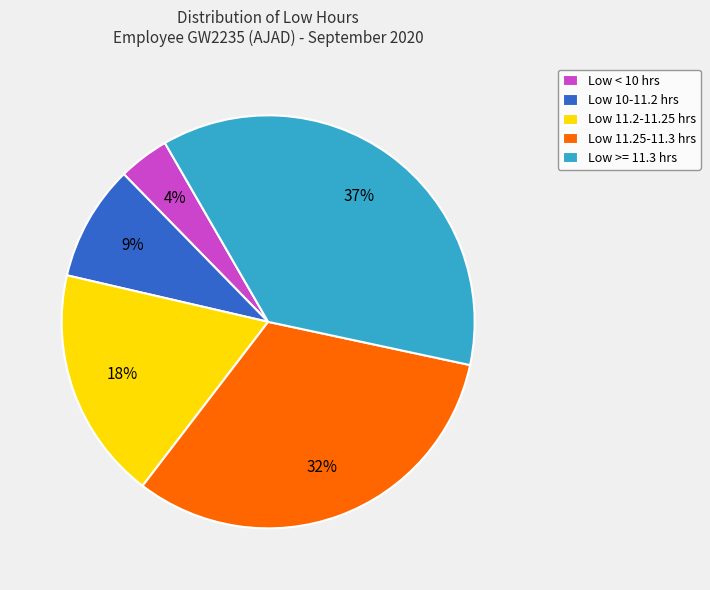

To the nearest percent, what is the difference between the largest and smallest slice percentages?

33%